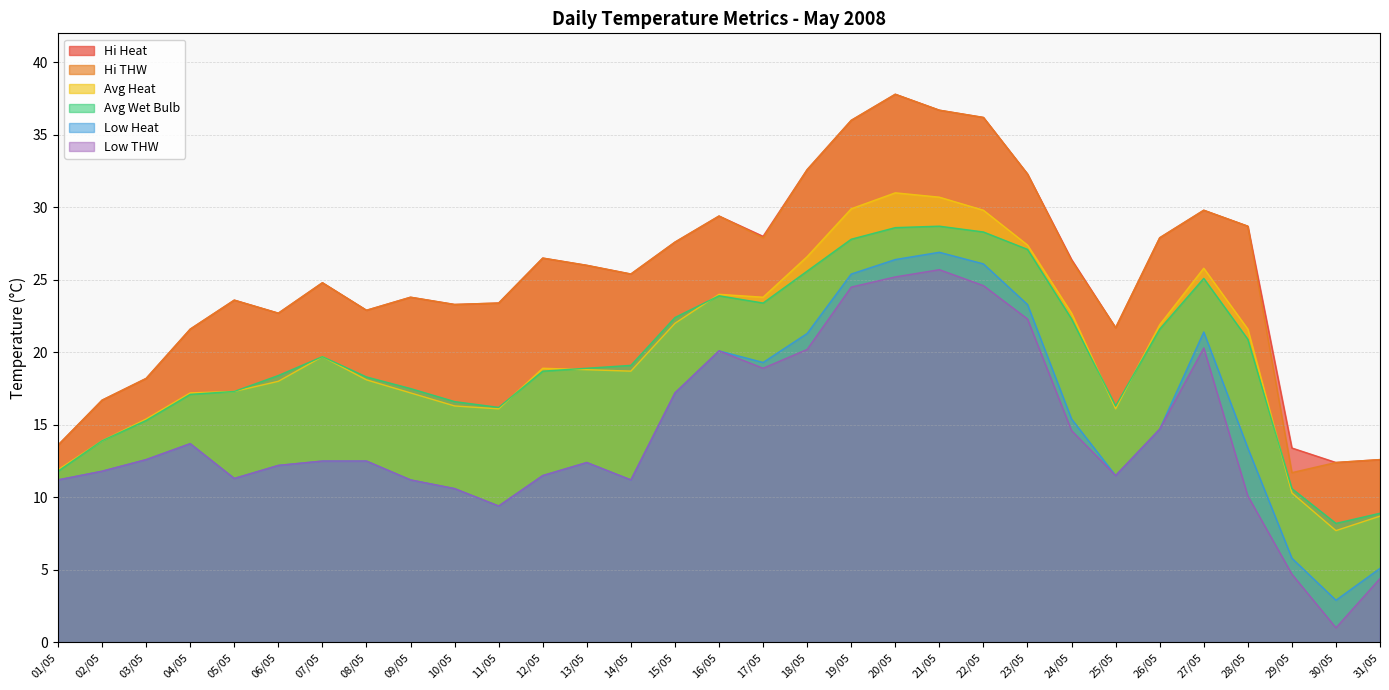

What is the lowest value of the hiHeat series?

12.4